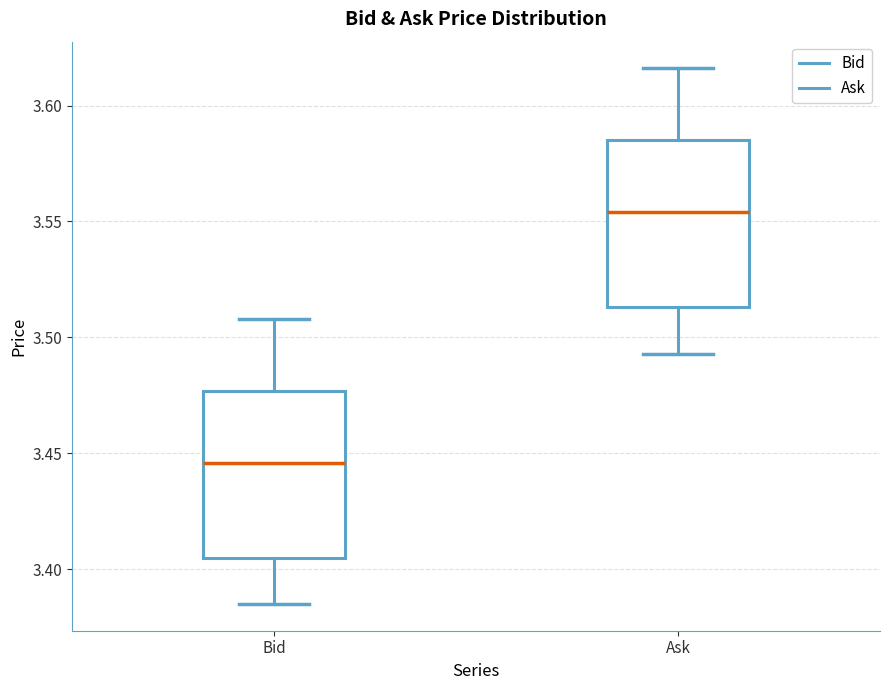

Reading left to right, transcribe this box plot: for each box, give where its median line is, the range the box spans, and where its two whiskers end, as read against the y-axis. The values are not printed on the chart, so give them approximately, as read against the axis.

Bid: median 3.445, box 3.405 to 3.475, whiskers 3.385 to 3.510
Ask: median 3.555, box 3.515 to 3.585, whiskers 3.495 to 3.615